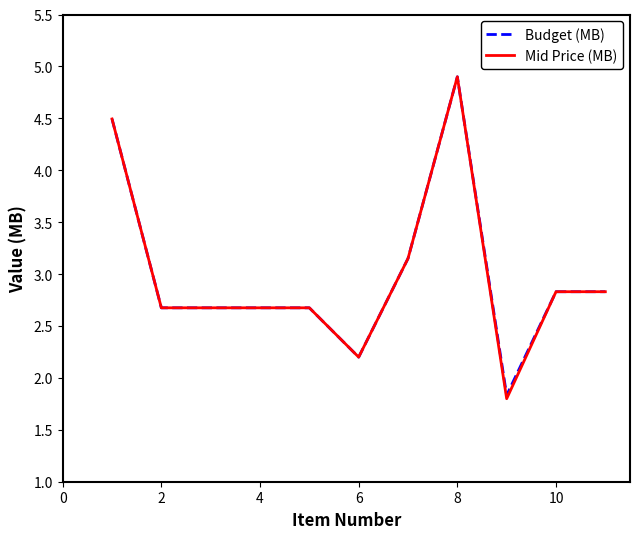

What is the highest value of the Budget (MB) series?

4.9